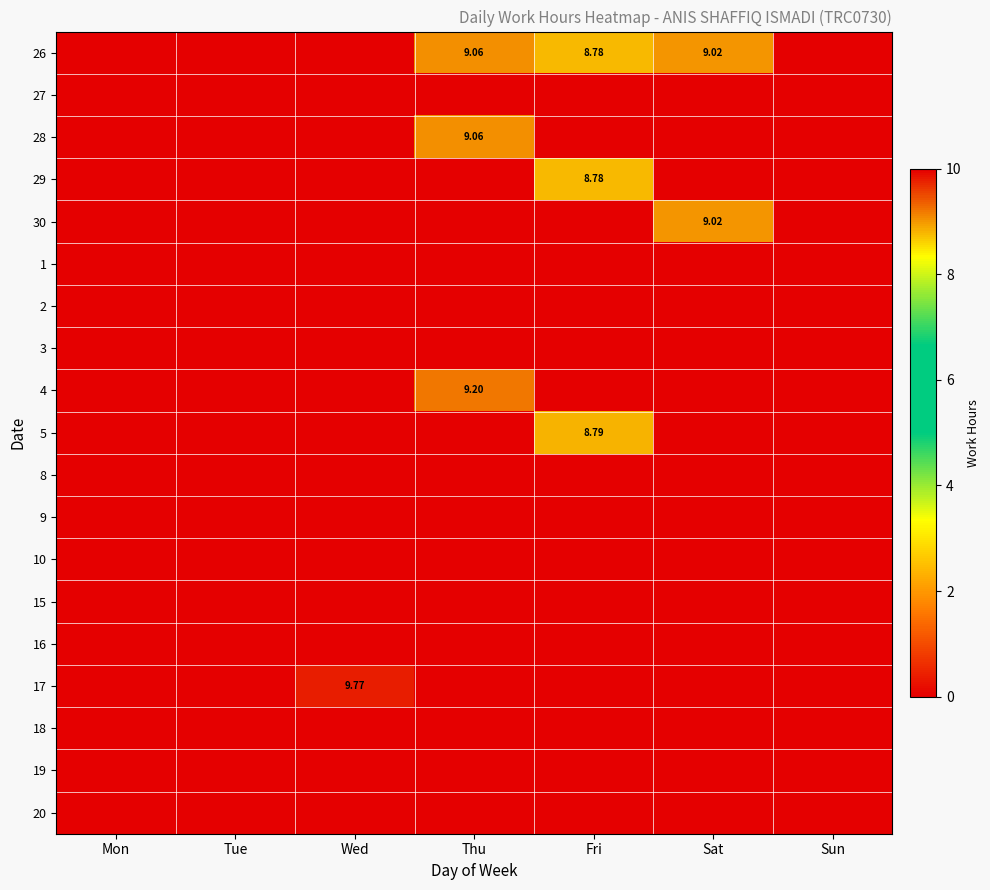

List the series in order of their peak value, highest first.

17, 4, 26, 28, 30, 5, 29, 27, 1, 2, 3, 8, 9, 10, 15, 16, 18, 19, 20